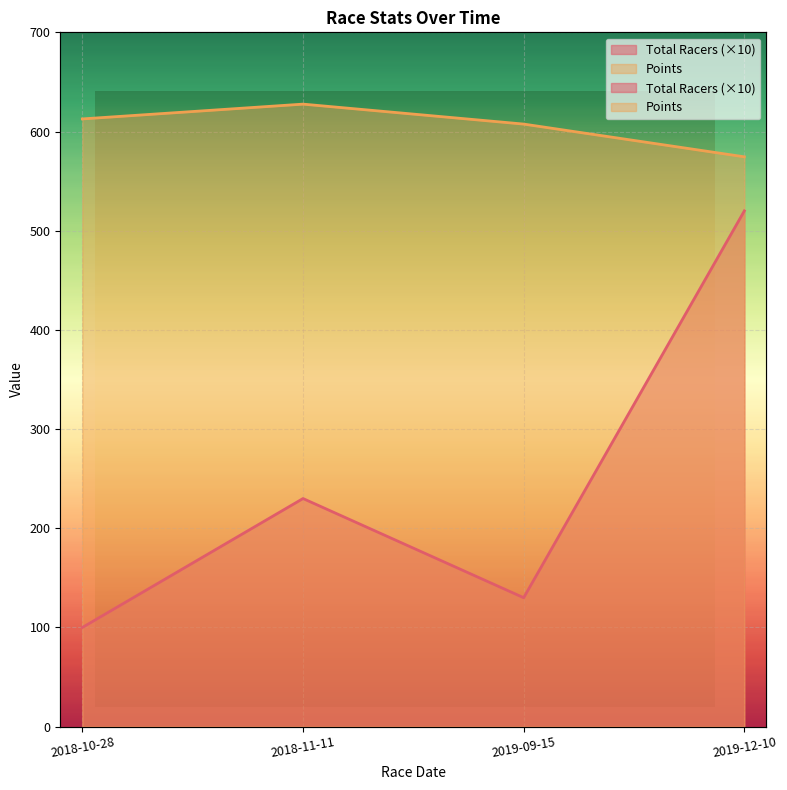

What value does the Points series have at 2019-09-15?

607.5